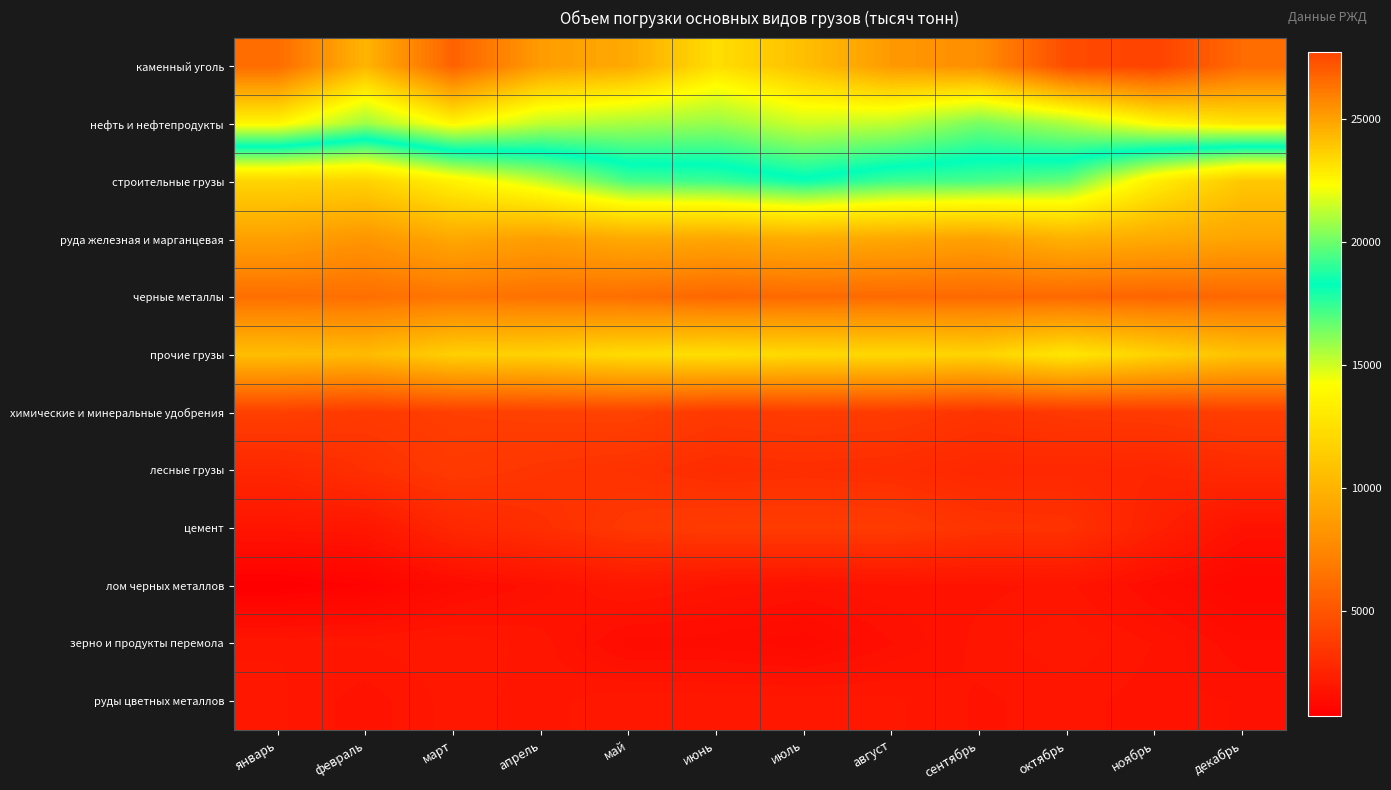

Which series changed the most between апрель and июль?

строительные грузы